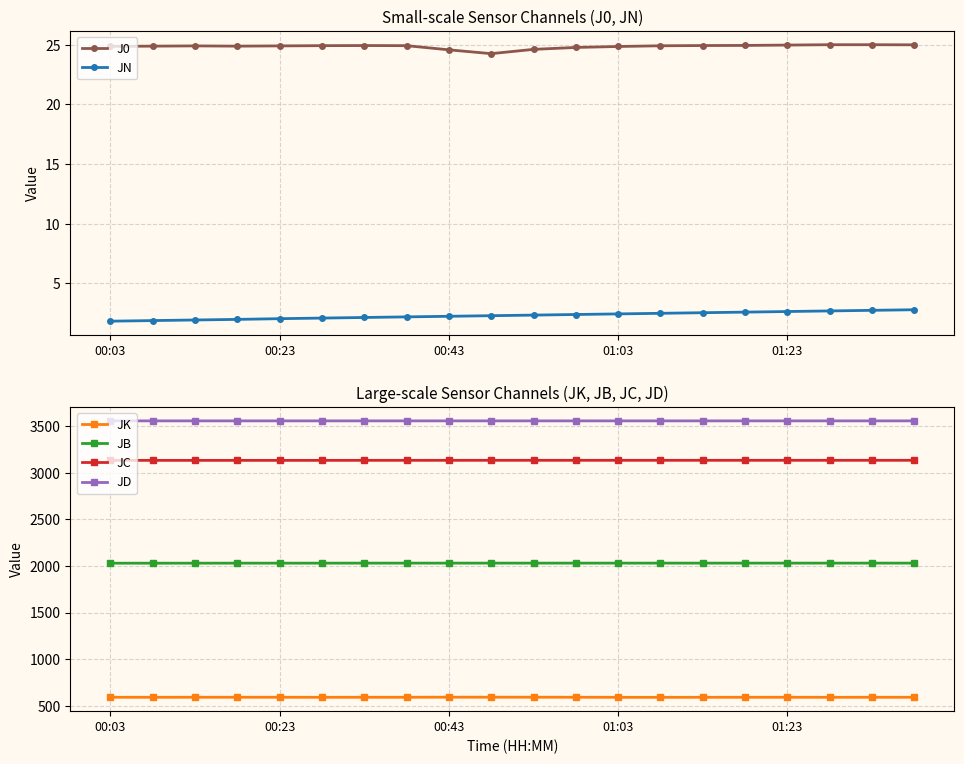

True or false: JK has more than 1 interior local peaks.

True